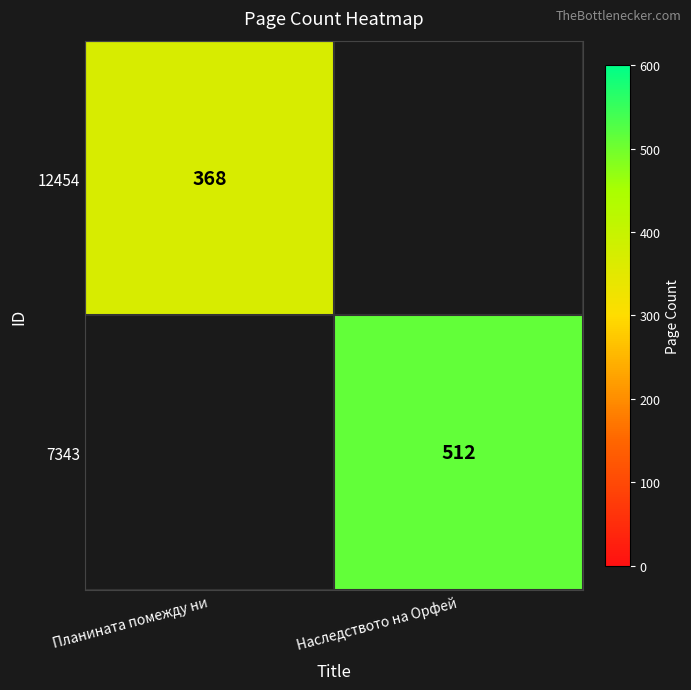

What is the minimum value shown in the chart?

368.0